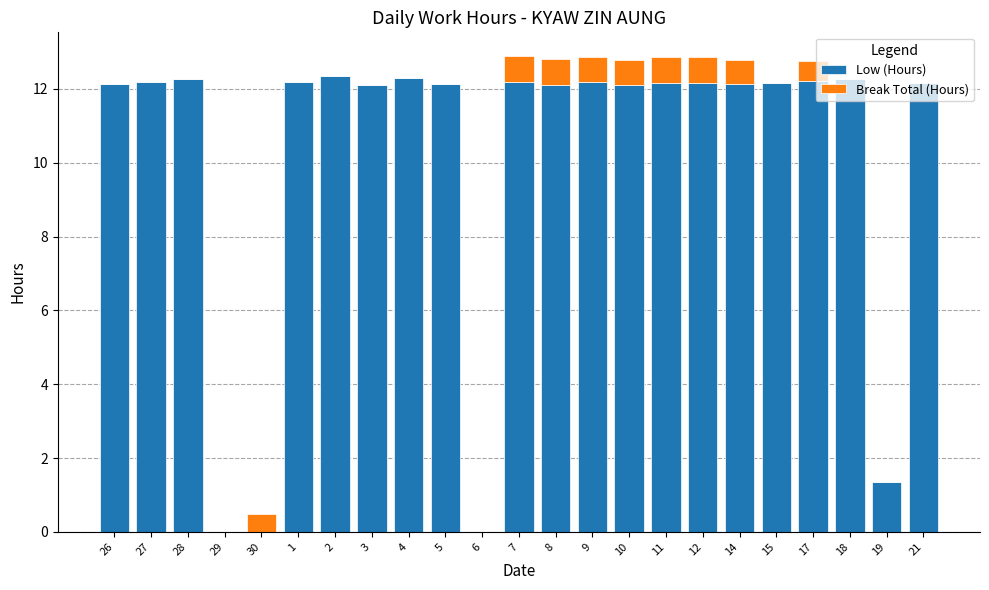

At which label is Low (Hours) closest to 6?

19